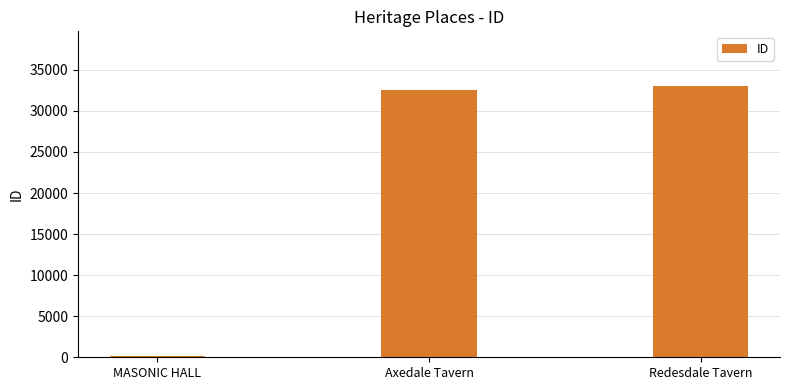

True or false: the data shows 19049 at Redesdale Tavern.

False